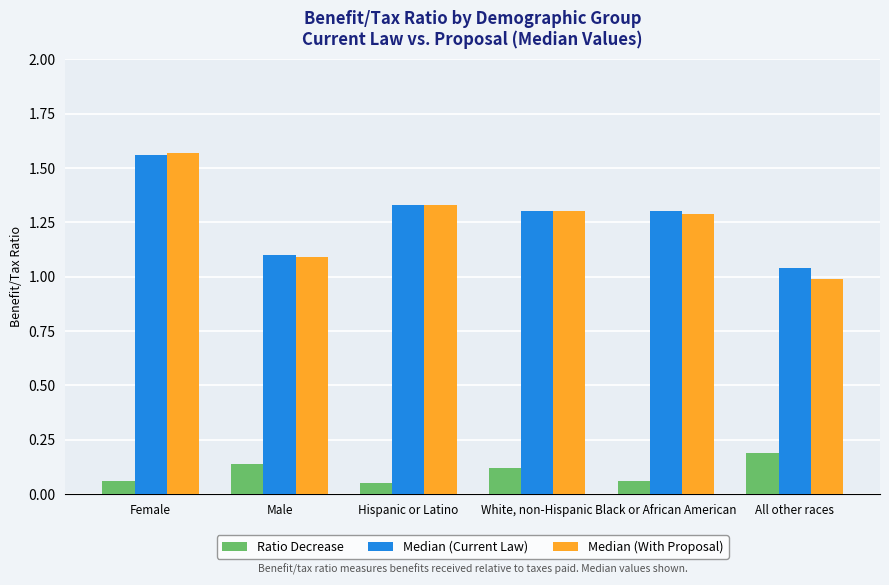

What is the sum of the Median (With Proposal) values at Hispanic or Latino and Female?

2.9